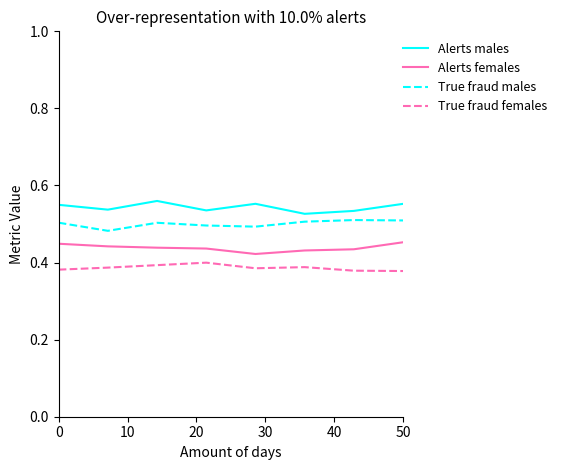

Which series has the largest total across all categories?

Alerts males